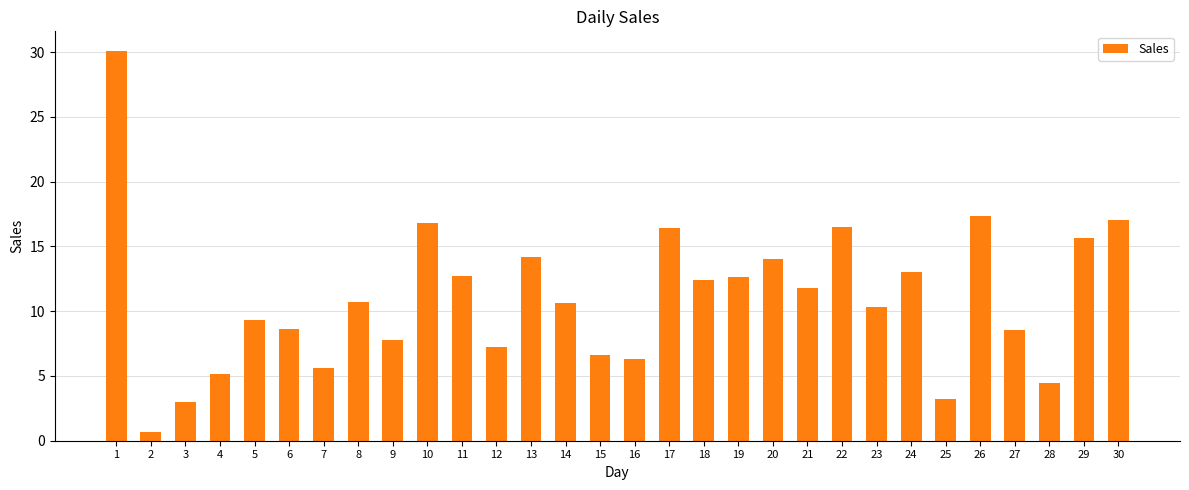

What value does the data have at 5?

9.3